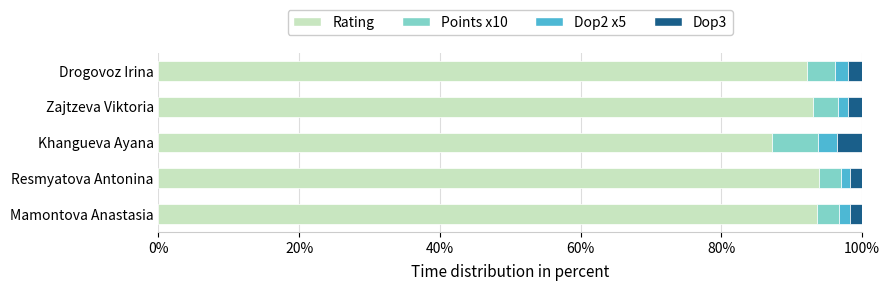

What is the total value across all series at Khangueva Ayana?

100.0